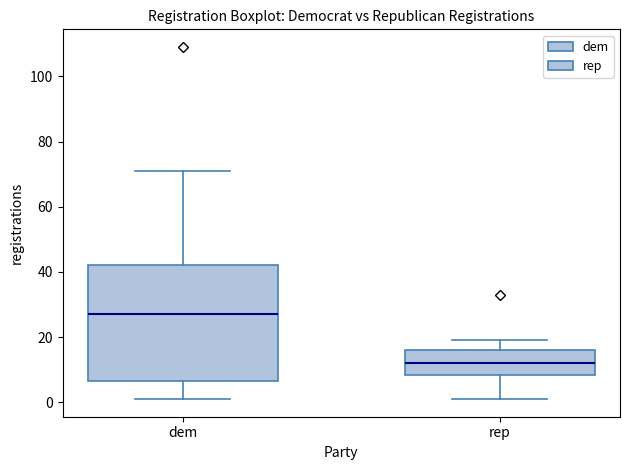

Reading left to right, read every box against the y-axis: the position of its median line, the range the box covers, and the ends of its whiskers. The values are not printed on the chart, so give them approximately, as read against the axis.

dem: median 28, box 6 to 42, whiskers 2 to 72
rep: median 12, box 8 to 16, whiskers 2 to 20